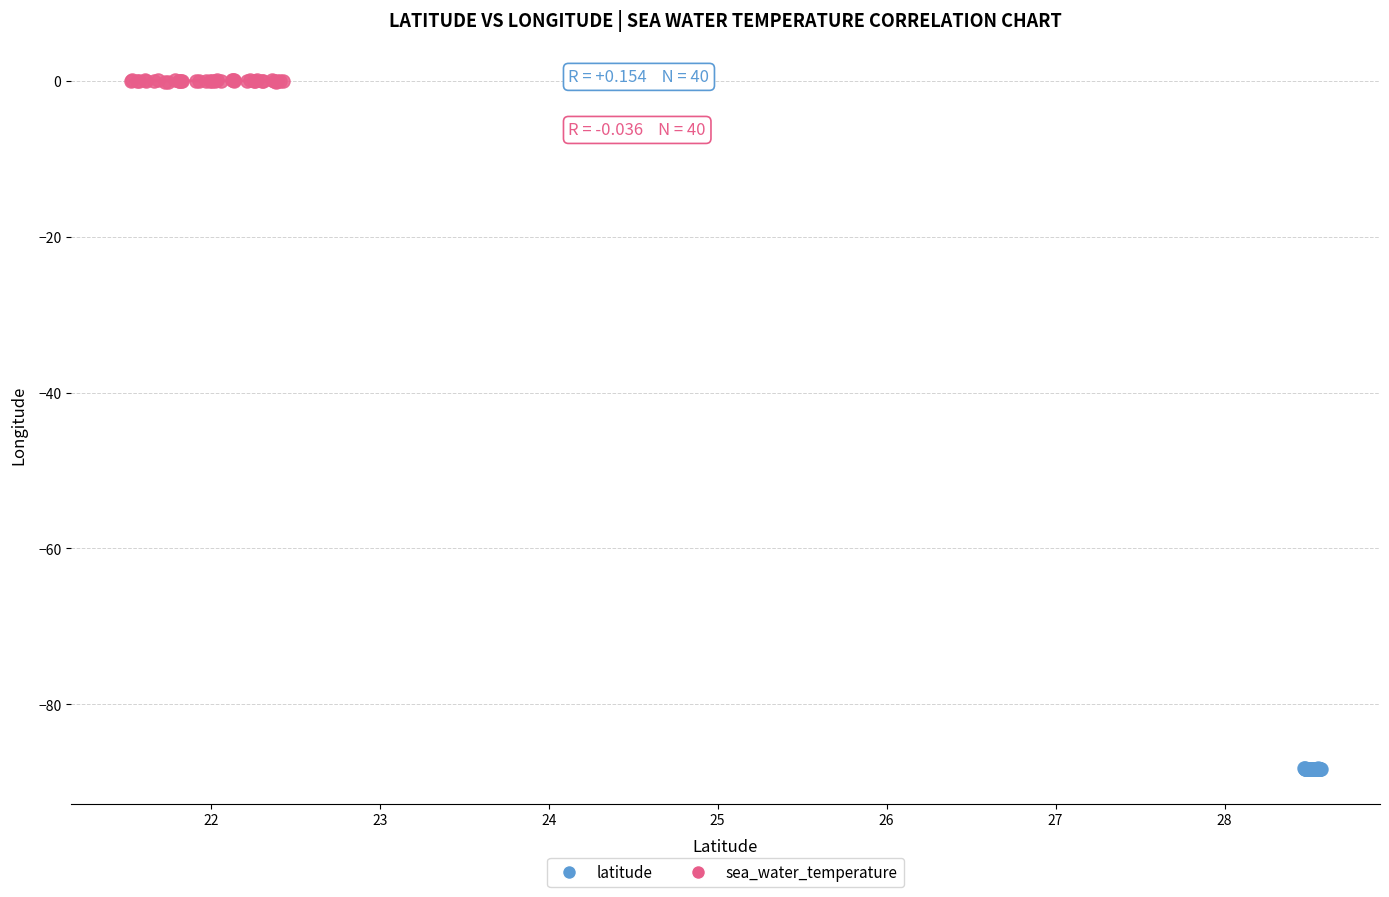

Which series contains the highest Y value?

sea_water_temperature